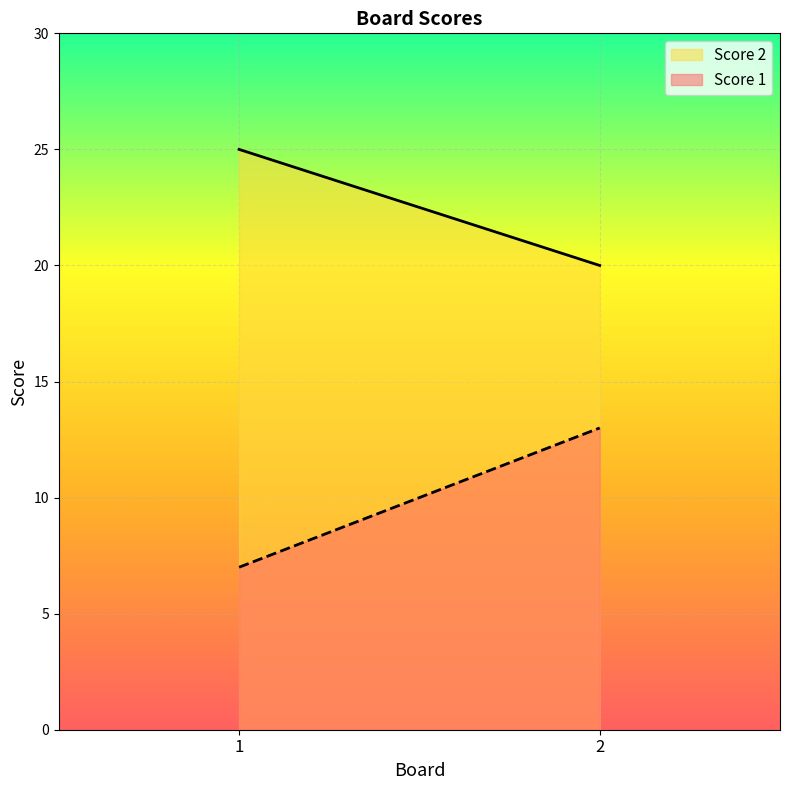

Rank the series by their maximum value, from lowest to highest.

Score 1, Score 2